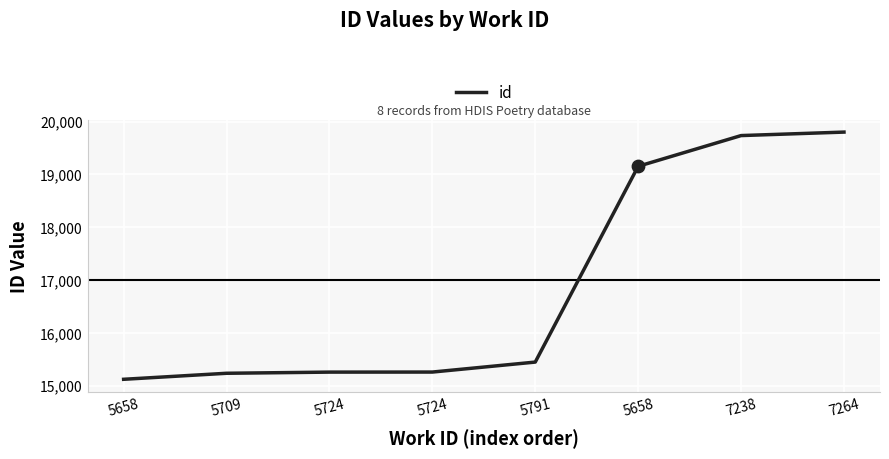

What is the change in value from 5709 to 5724?

+22